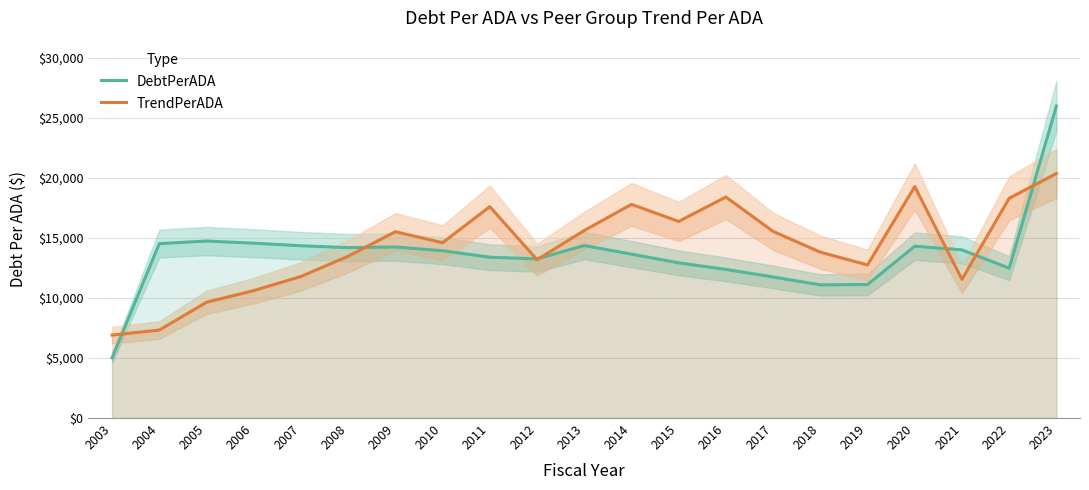

Is the value of TrendPerADA at 2006 greater than the value of DebtPerADA at 2005?

No